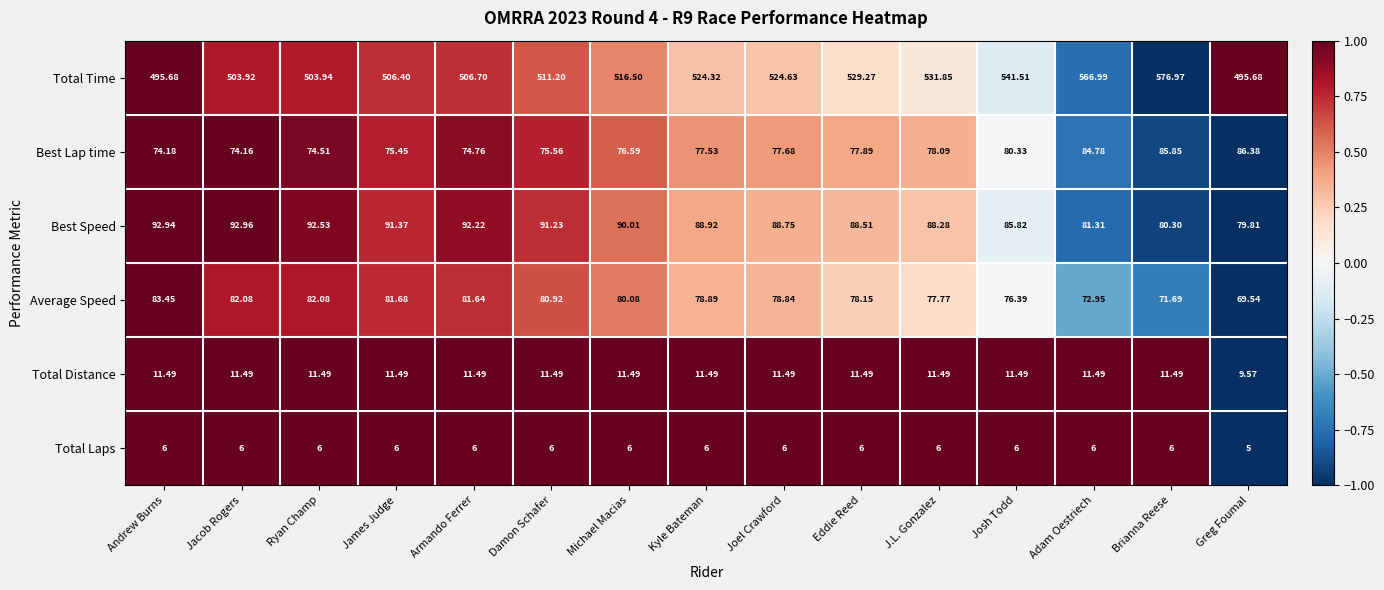

At which label does Total Distance first exceed 11?

Andrew Burns